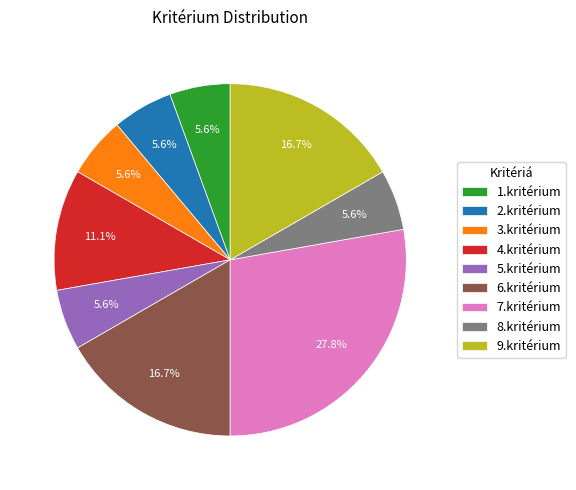

To the nearest percent, what is the difference between the largest and smallest slice percentages?

22%